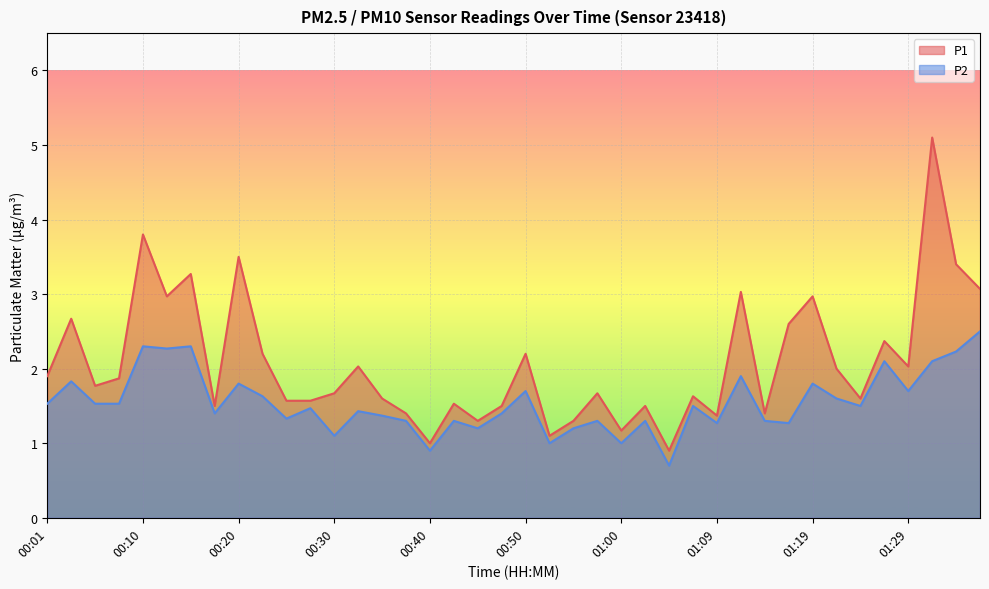

Rank the series at 00:18 from lowest to highest value.

P2, P1